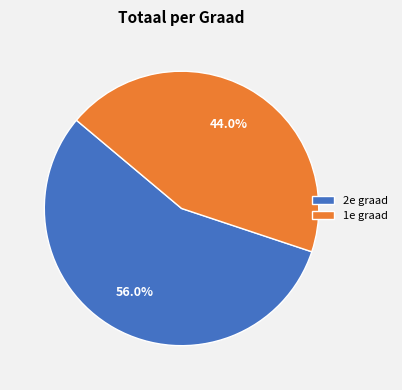

What is the largest slice in the pie chart?

2e graad